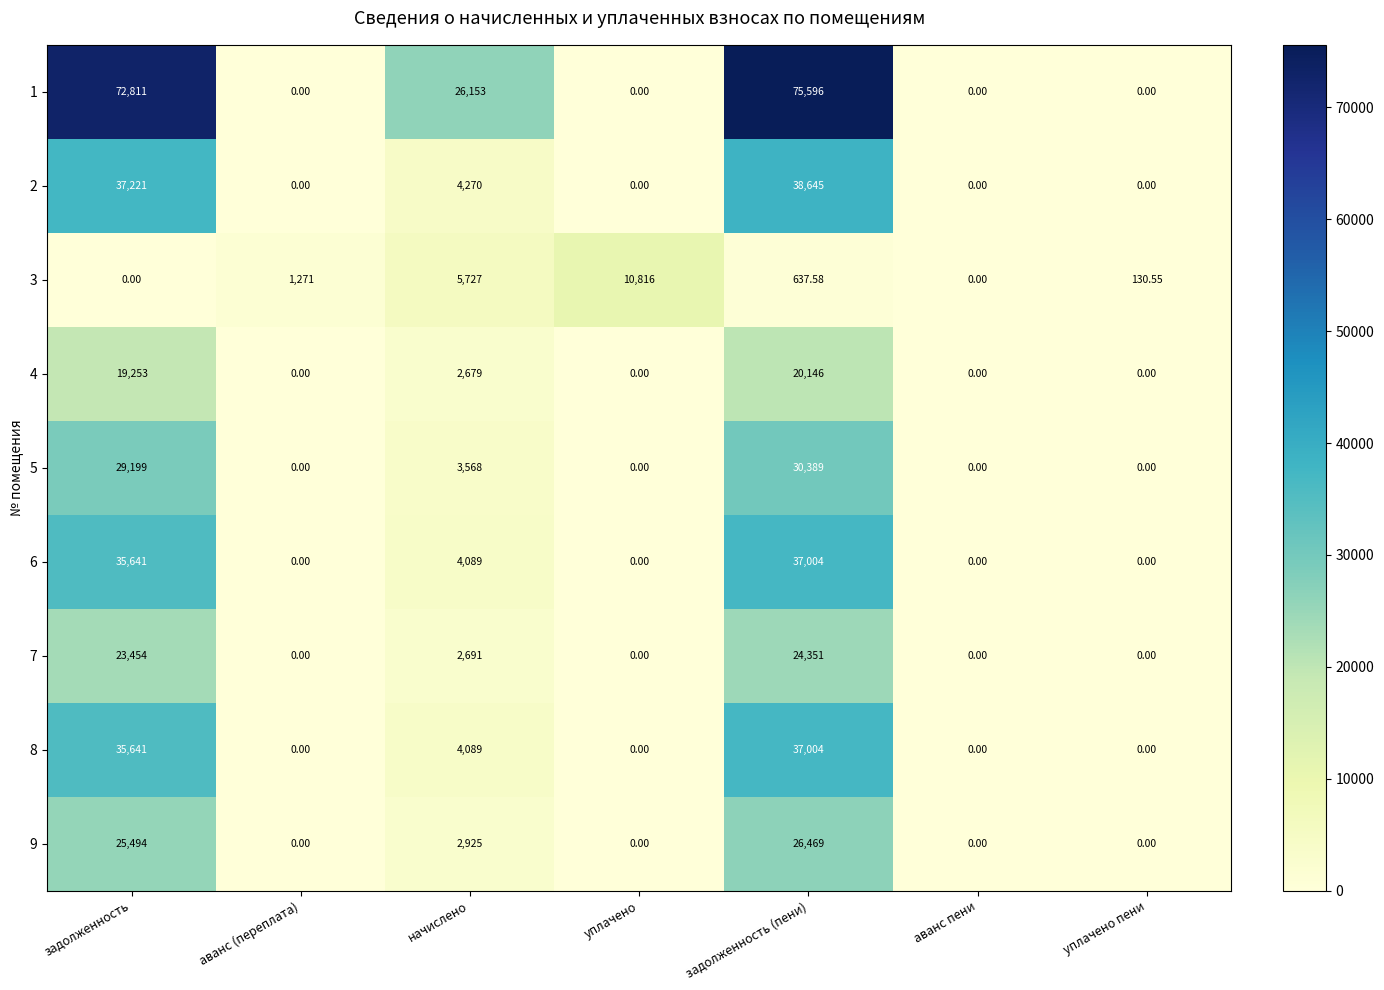

Where is 3 nearest to the value 5408?

начислено